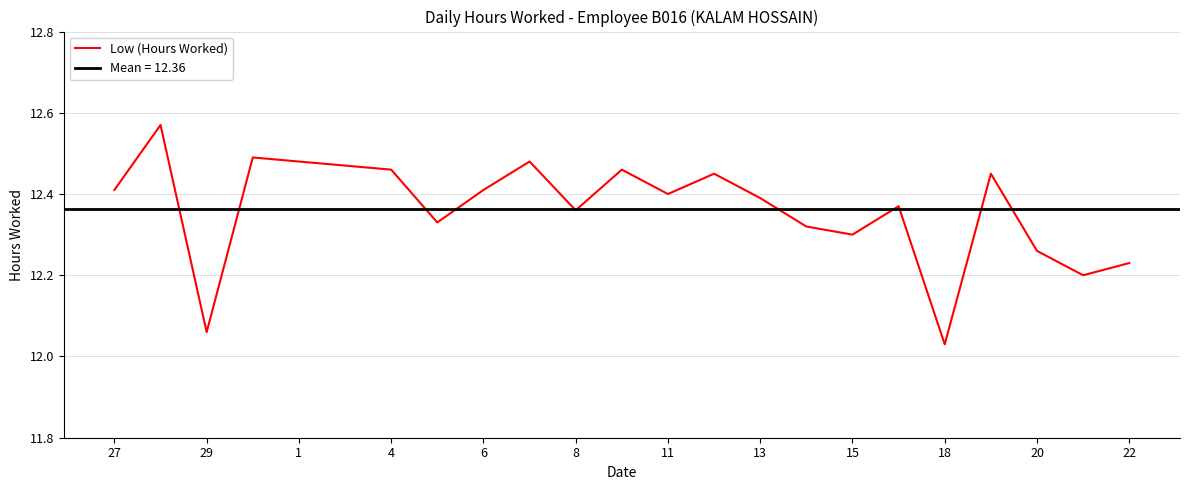

Is it true that Low (Hours Worked) equals 5.1 at 29?

False